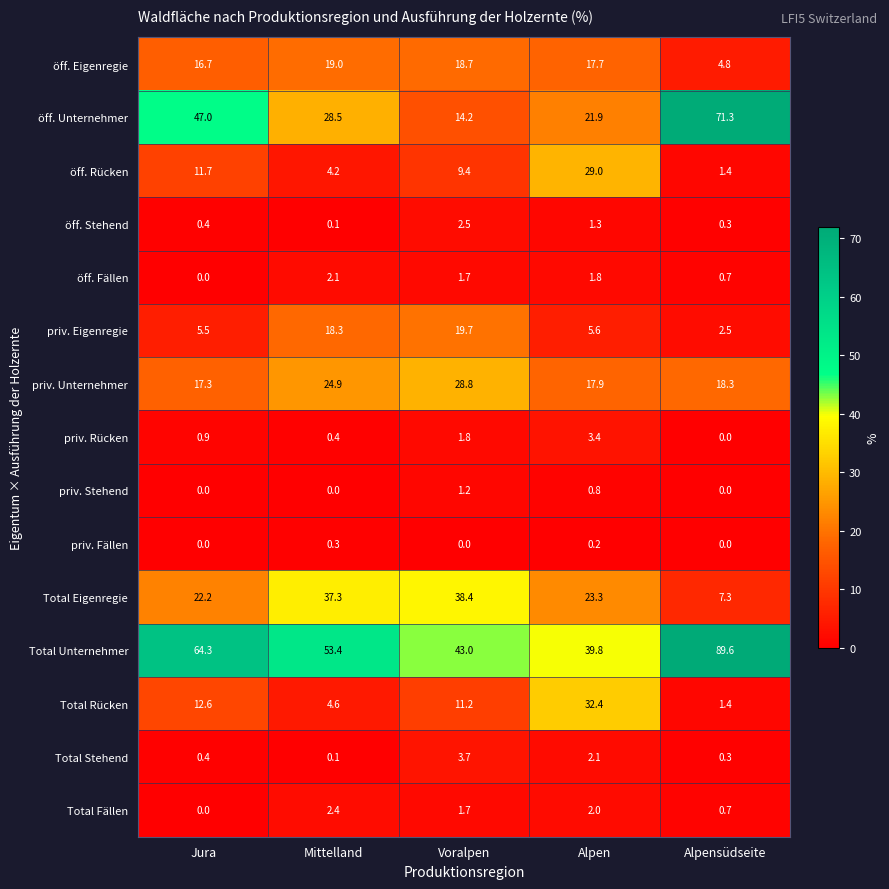

What is the difference between the öff. Eigenregie values at Alpen and Alpensüdseite?

12.9